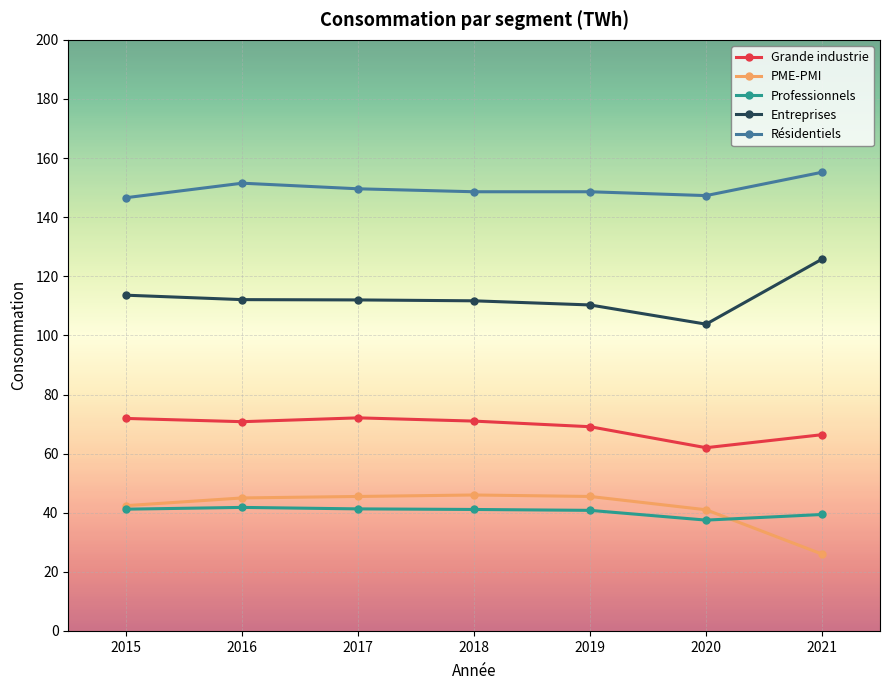

What is the value of the Grande industrie point at the 5th from the left?

69.1